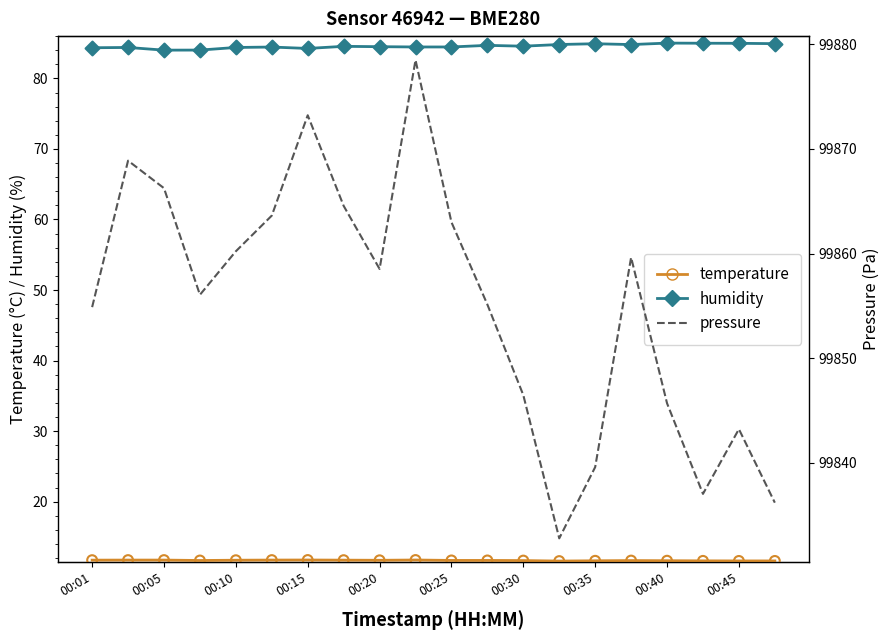

Which series has the largest Y range (max minus min)?

pressure